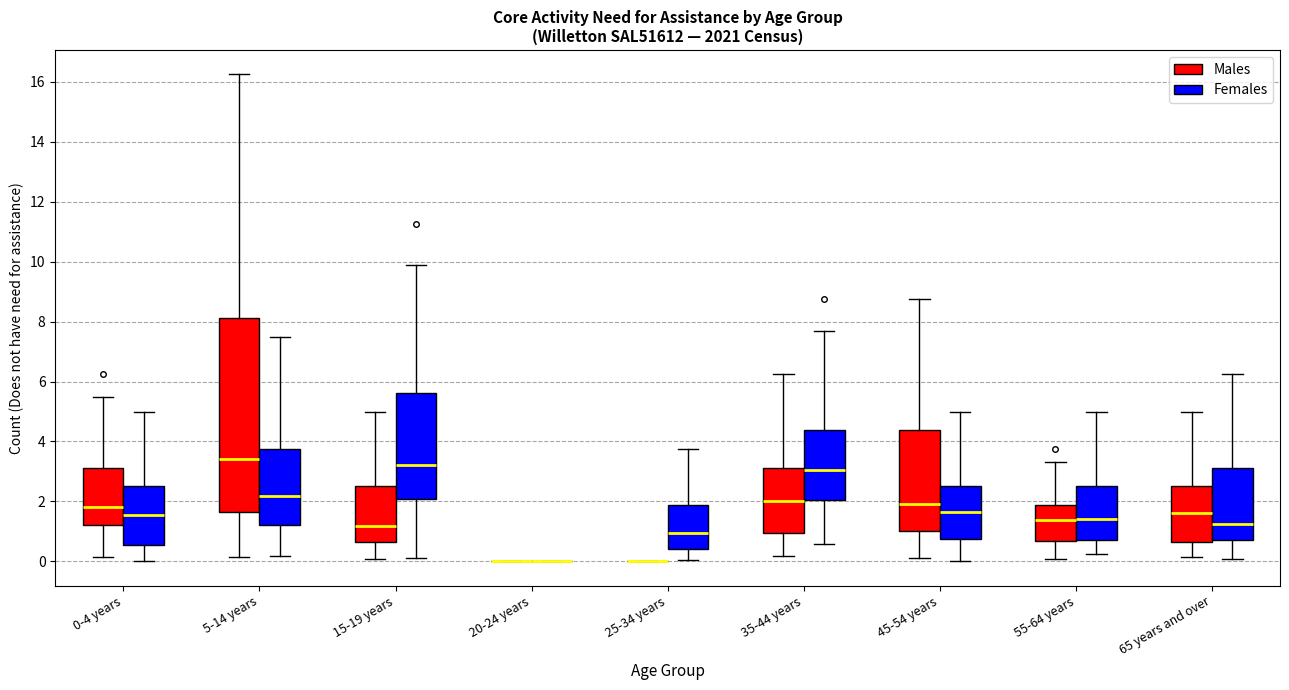

Which box is the tallest, from its lower edge to its upper edge?

5-14 years (Males)